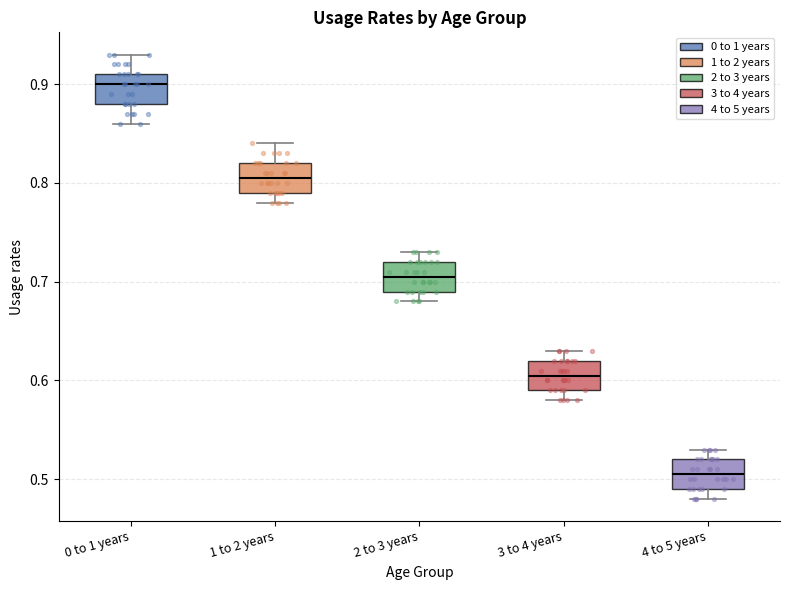

Reading left to right, read every box against the y-axis: the position of its median line, the range the box covers, and the ends of its whiskers. The values are not printed on the chart, so give them approximately, as read against the axis.

0 to 1 years: median 0.90, box 0.88 to 0.91, whiskers 0.86 to 0.93
1 to 2 years: median 0.81, box 0.79 to 0.82, whiskers 0.78 to 0.84
2 to 3 years: median 0.71, box 0.69 to 0.72, whiskers 0.68 to 0.73
3 to 4 years: median 0.61, box 0.59 to 0.62, whiskers 0.58 to 0.63
4 to 5 years: median 0.51, box 0.49 to 0.52, whiskers 0.48 to 0.53